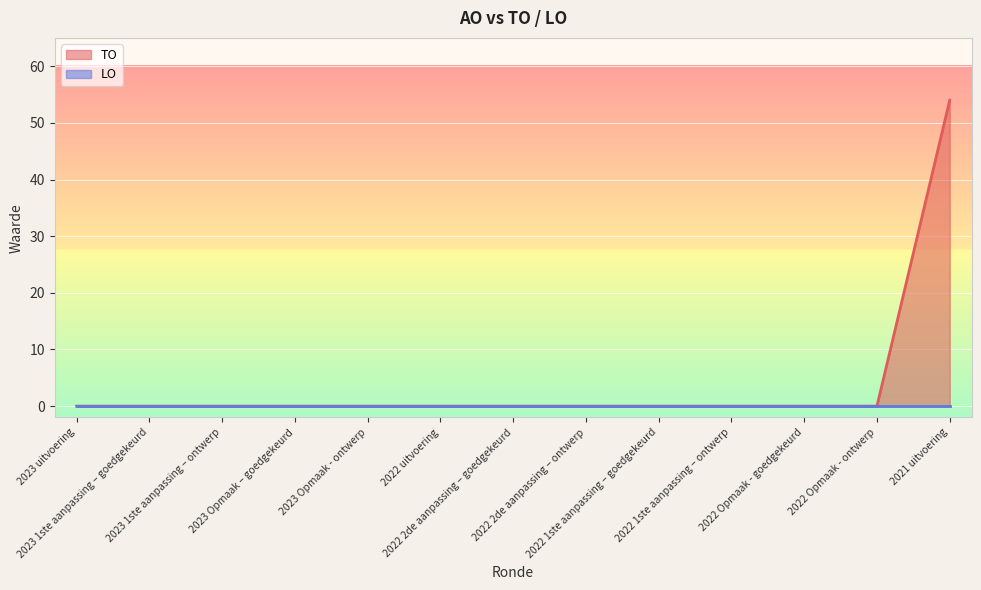

List the labels in order of value, largest first.

2021 uitvoering, 2023 uitvoering, 2023 1ste aanpassing – goedgekeurd, 2023 1ste aanpassing – ontwerp, 2023 Opmaak – goedgekeurd, 2023 Opmaak - ontwerp, 2022 uitvoering, 2022 2de aanpassing – goedgekeurd, 2022 2de aanpassing – ontwerp, 2022 1ste aanpassing – goedgekeurd, 2022 1ste aanpassing – ontwerp, 2022 Opmaak - goedgekeurd, 2022 Opmaak - ontwerp